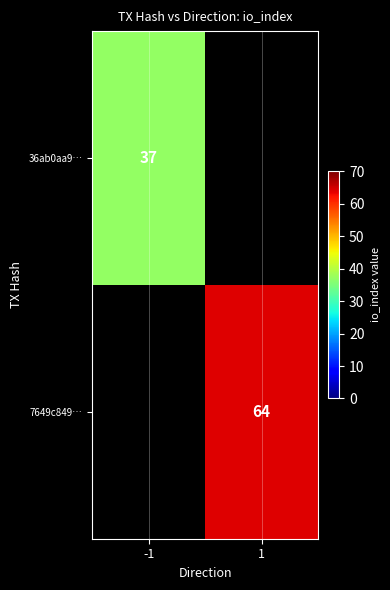

Is the value of 7649c849… at 1 greater than the value of 36ab0aa9… at -1?

Yes